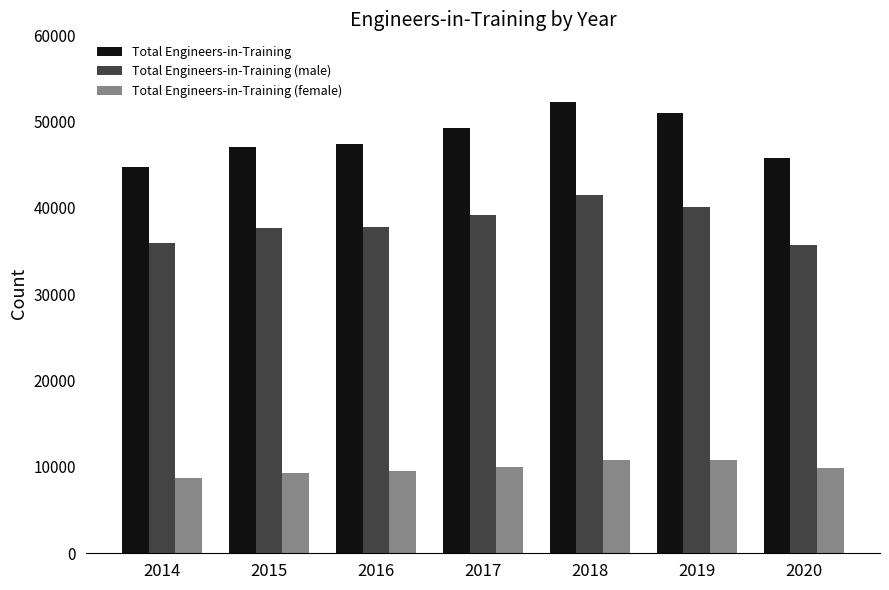

What is the minimum value for Total Engineers-in-Training (male)?

35751